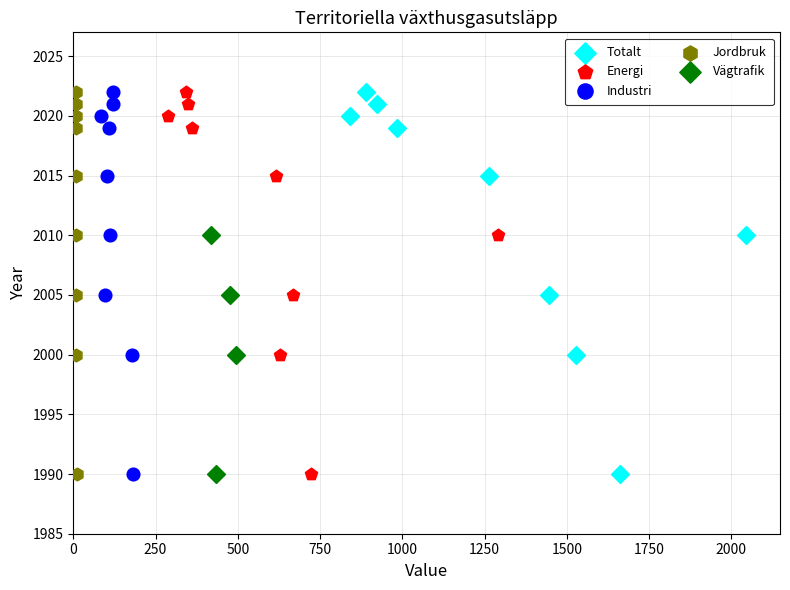

What are all the series names shown in the legend?

Totalt, Energi, Industri, Jordbruk, Vägtrafik